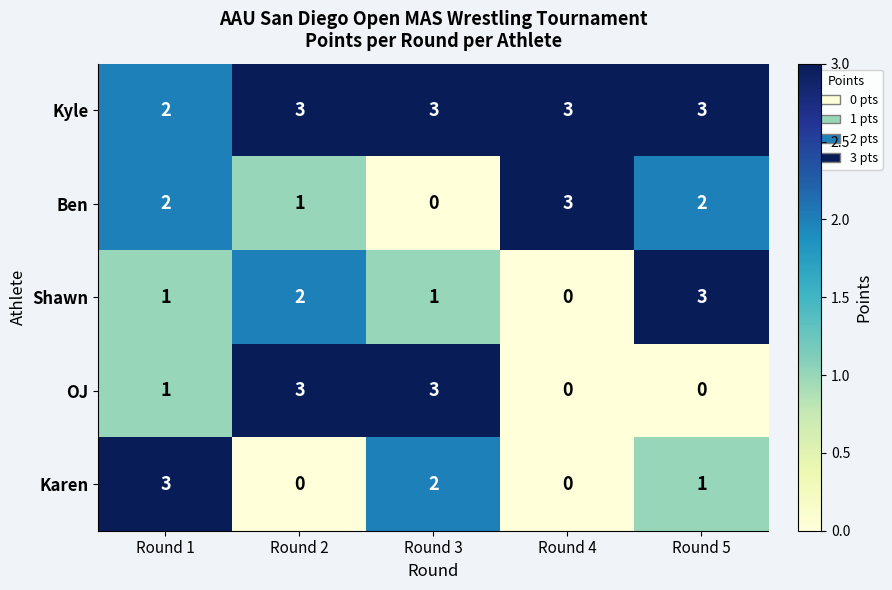

What is the difference between the highest and lowest values at Round 2?

3